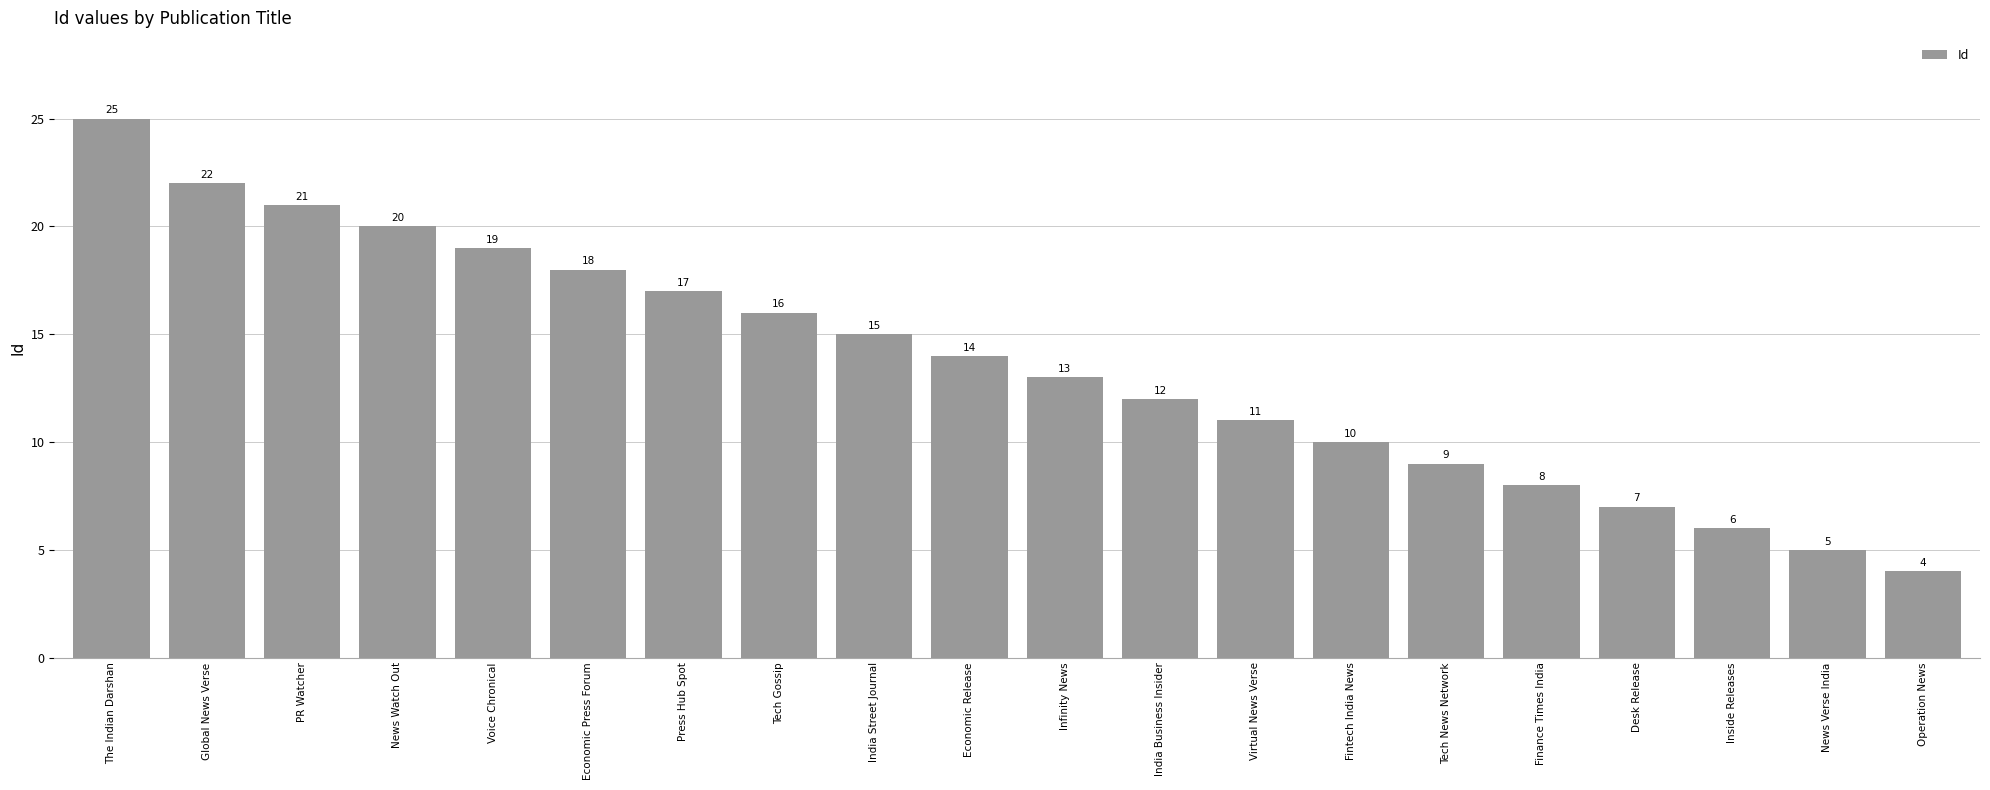

The value at News Verse India is 9. True or false?

False